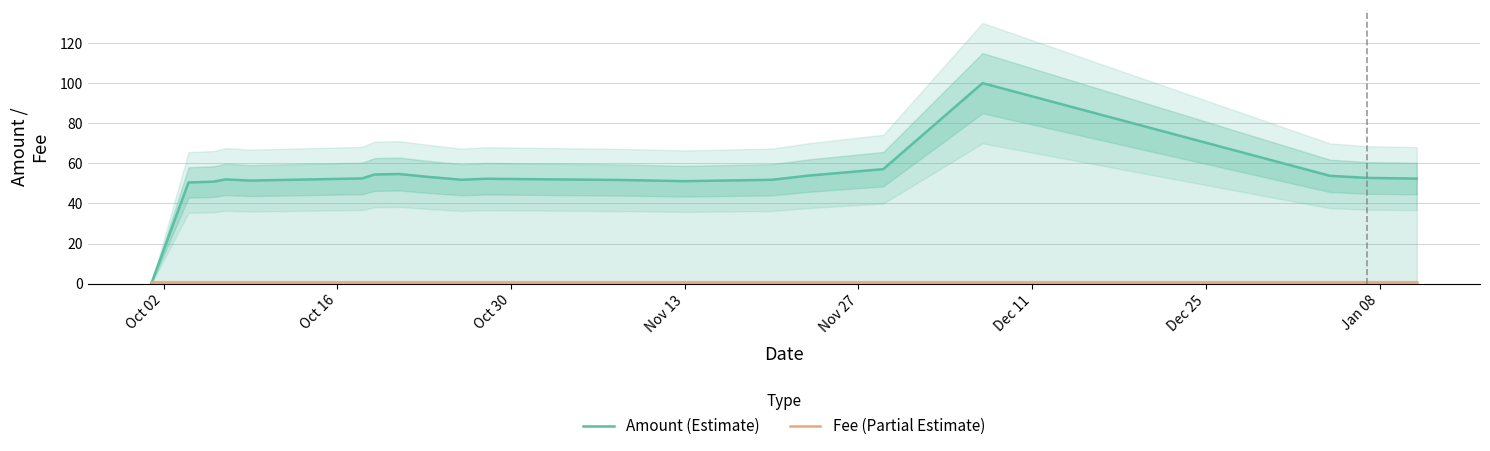

Which category has the lowest value in the Fee (Partial Estimate) series?

Oct 02